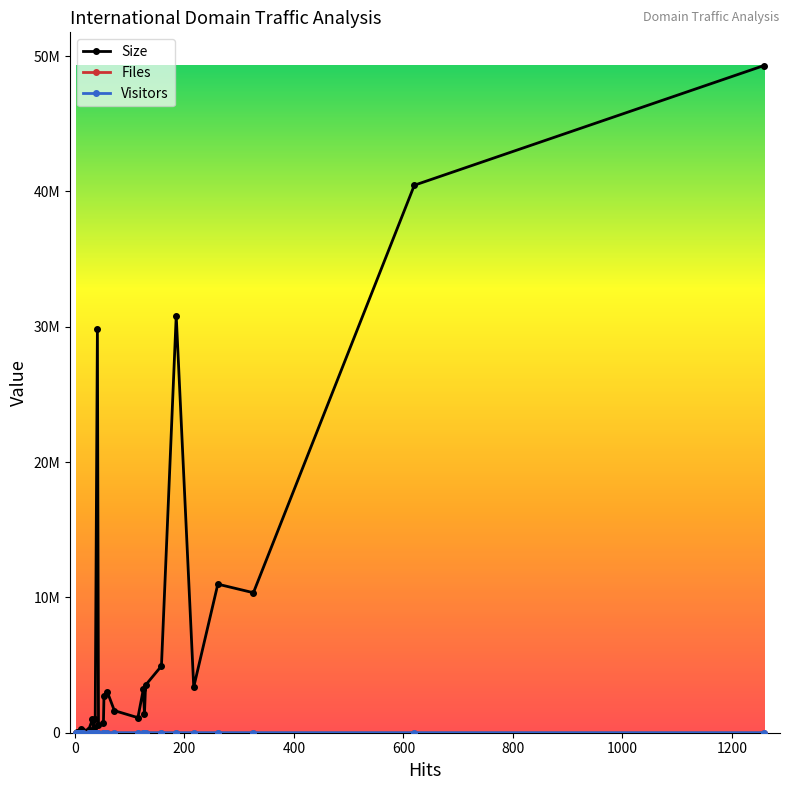

What is the sum of all Files values?

3030